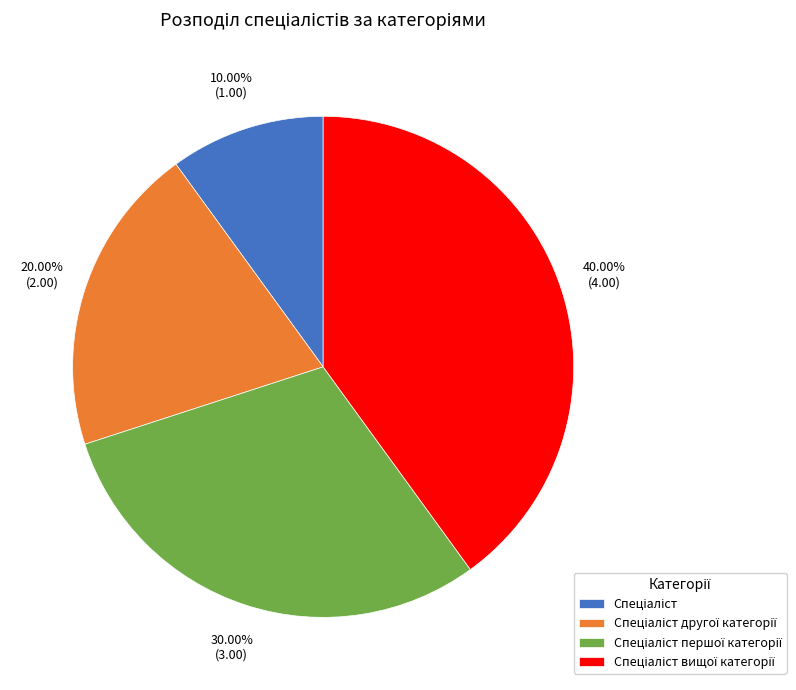

Count the number of slices in the pie.

4